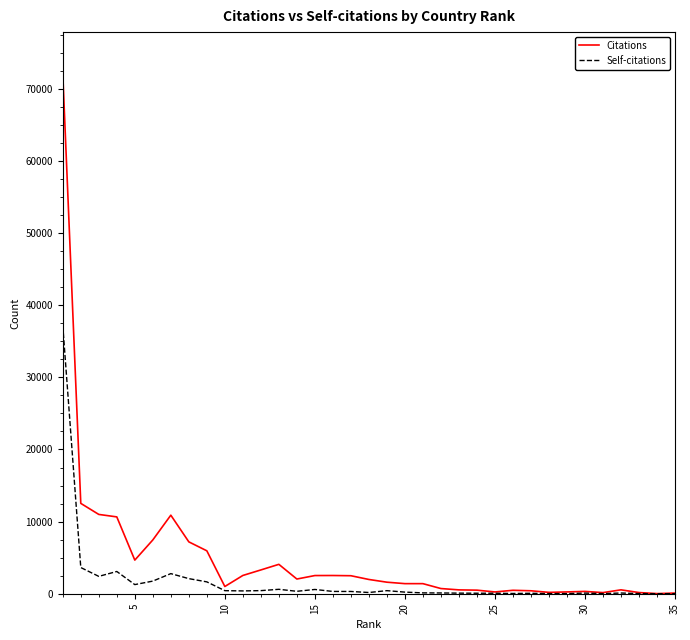

Which series has the largest total across all categories?

Citations